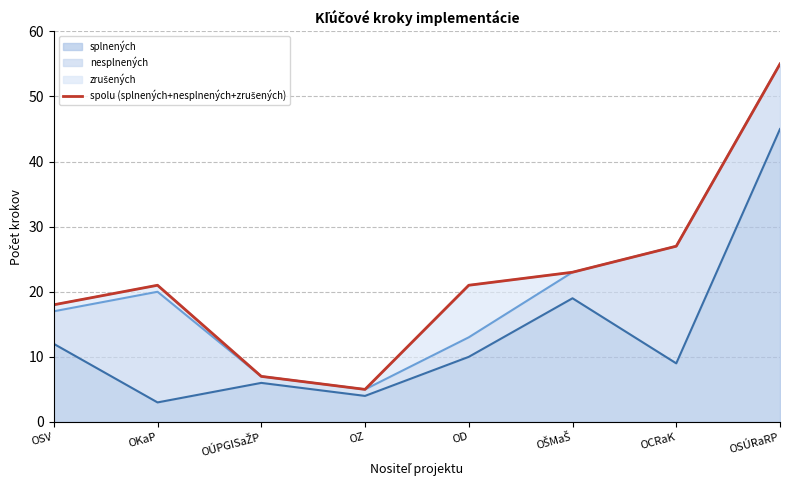

What is the lowest value of the splnených series?

3